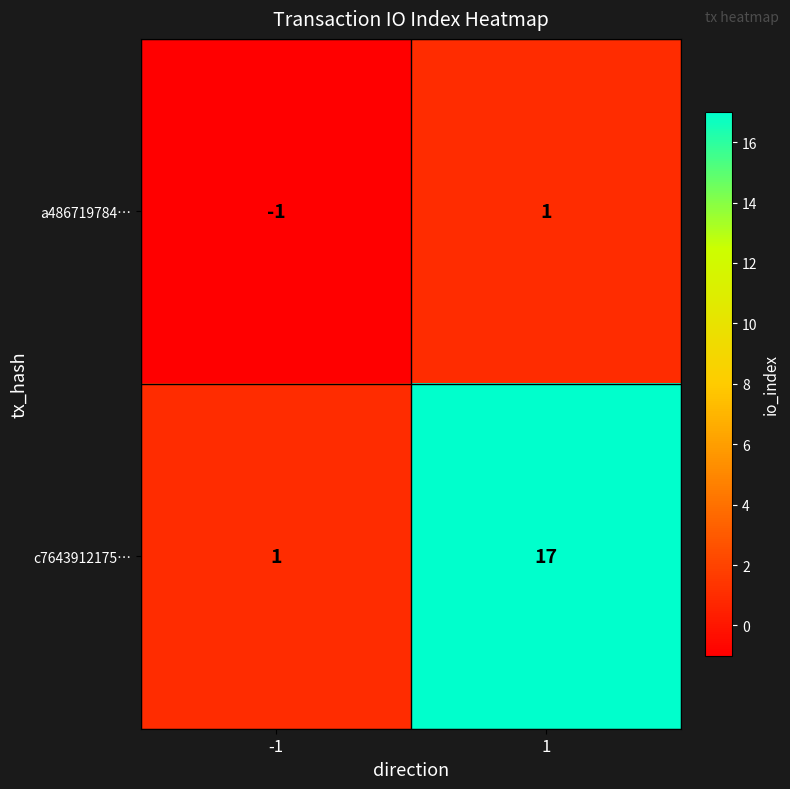

Count the number of data series in this chart.

2